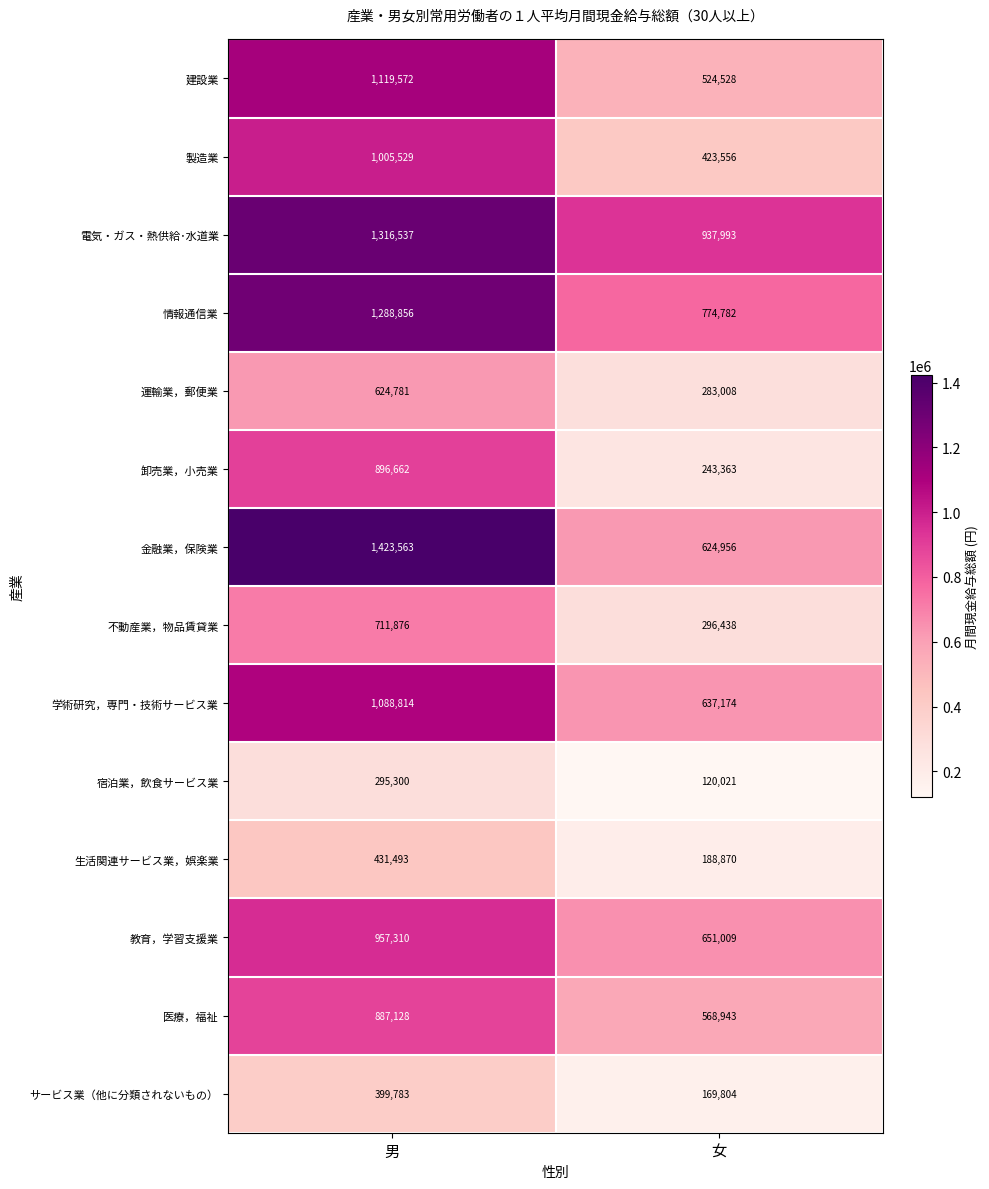

Between 男 and 女, which series saw the biggest shift?

金融業，保険業